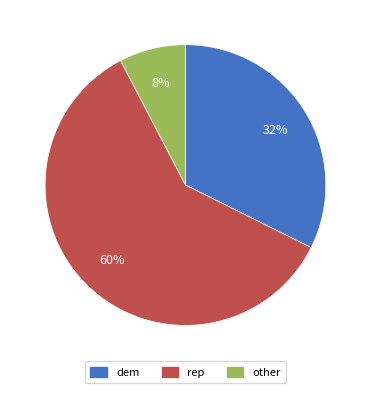

The other slice represents 1% of the pie. True or false?

False